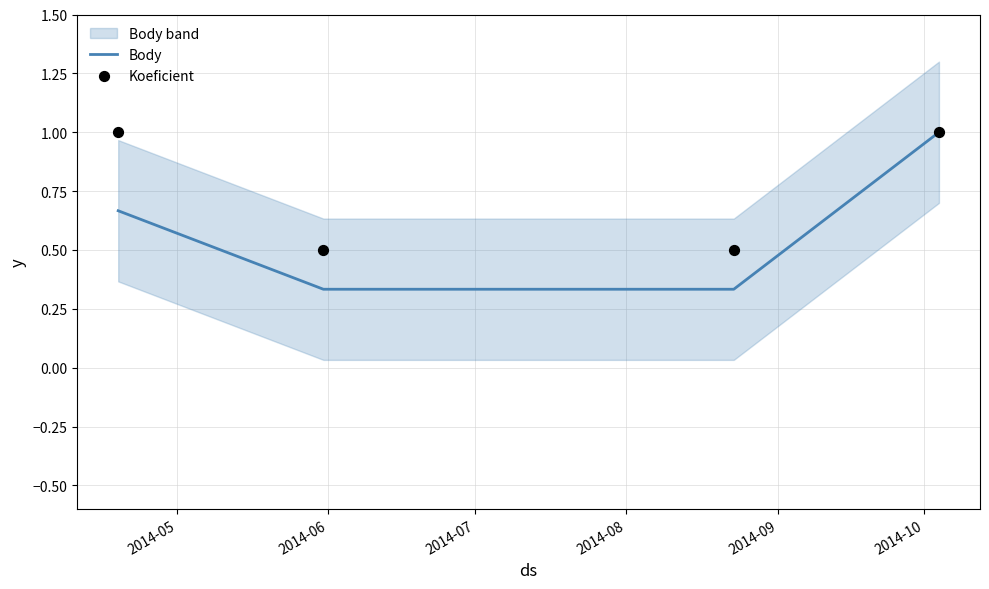

True or false: Body has more than 1 interior local peaks.

False